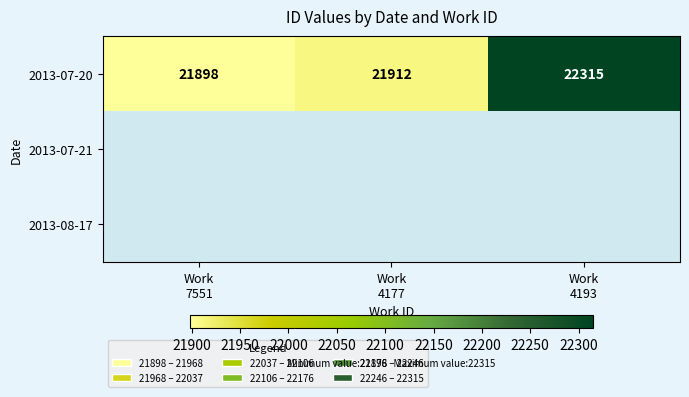

What is the average value of the 2013-07-20 series?

22042